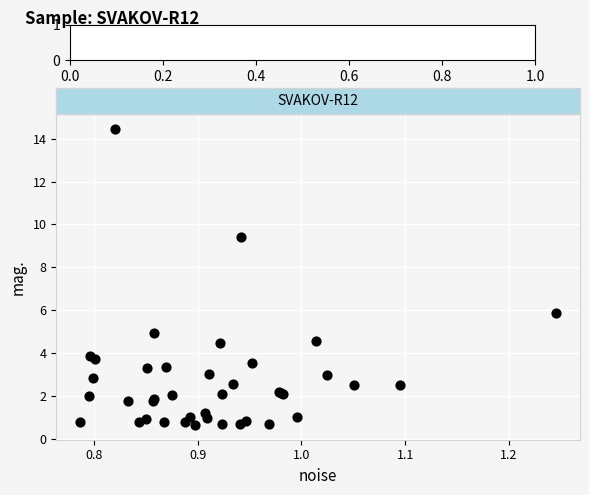

What Y value in the scatter plot is closest to 7?

5.9